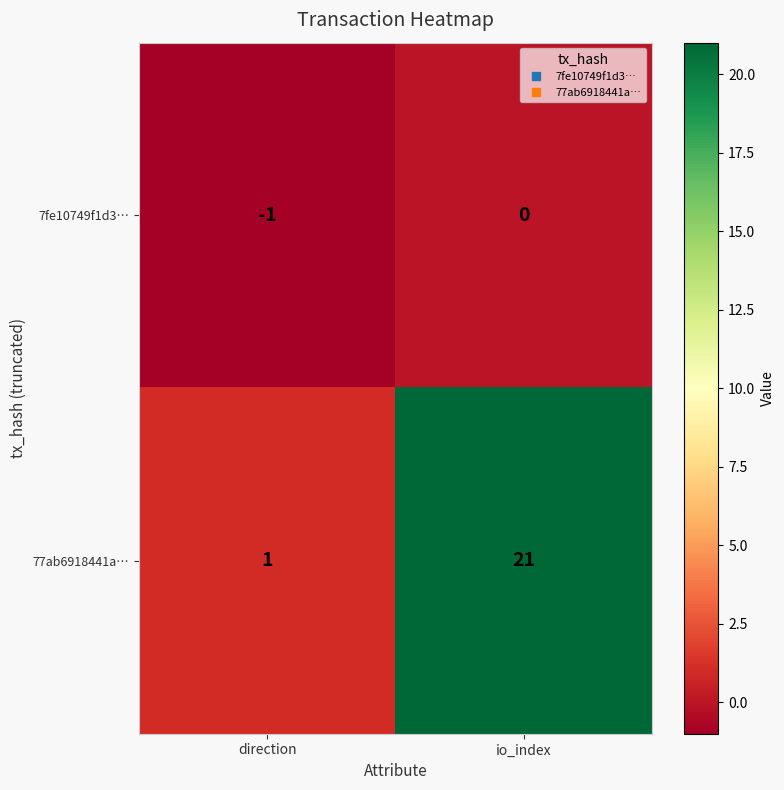

Reading right to left, list all the values displayed in this chart.

7fe10749f1d3…: 0	-1
77ab6918441a…: 21	1